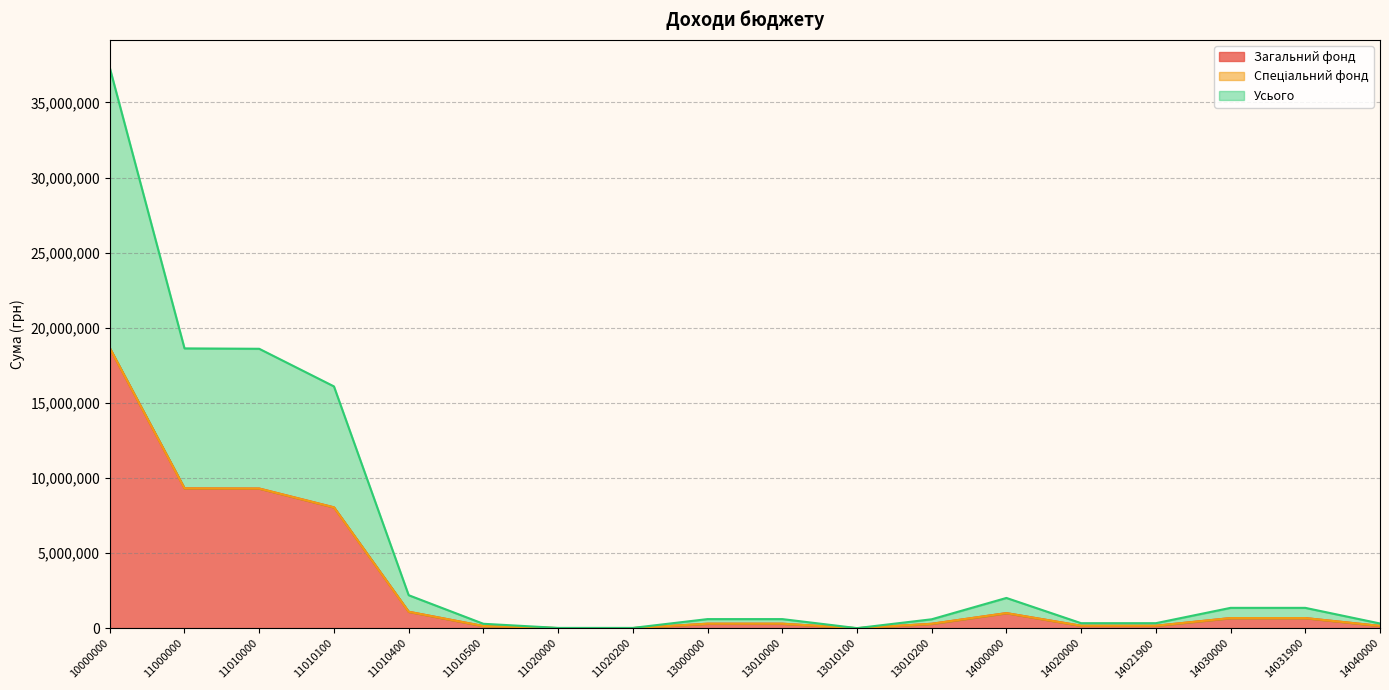

The value of Усього at 11020000 is 19614. True or false?

False